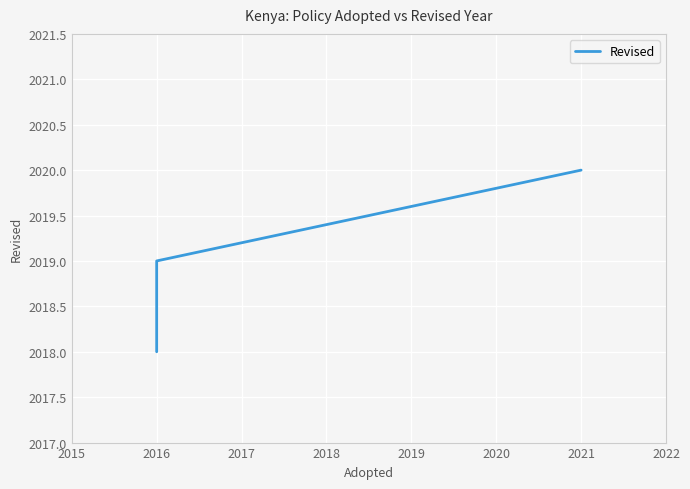

Reading right to left, transcribe all the data shown in this chart.

2020	2019	2019	2018	2018	2018	2018